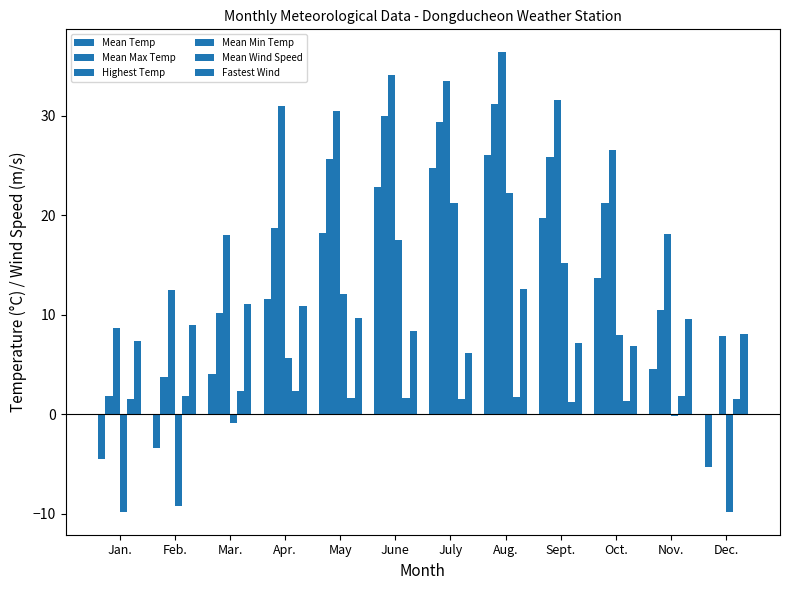

How many groups of bars are there?

12